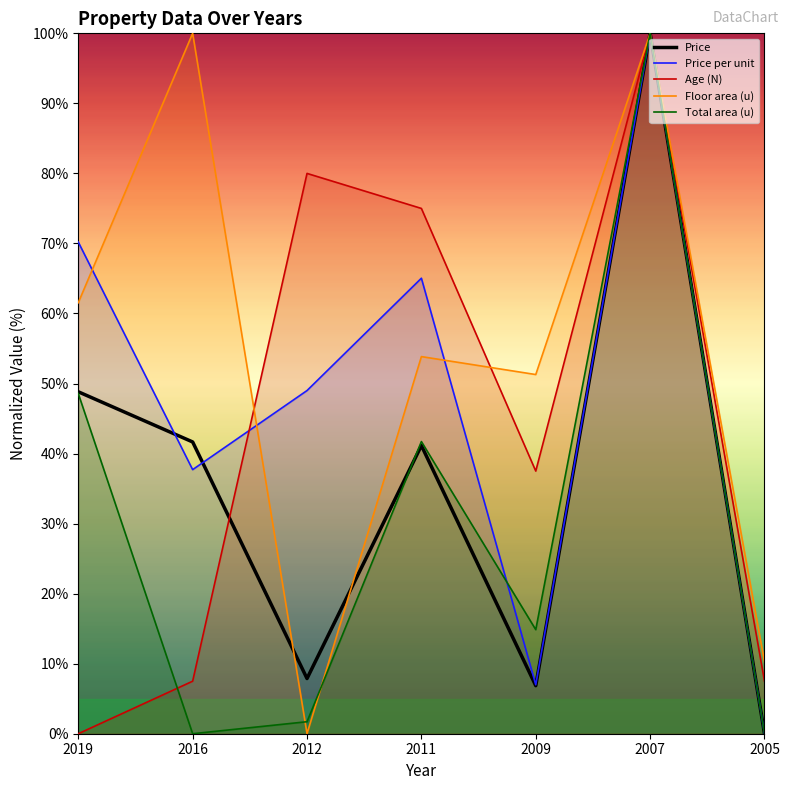

Reading right to left, what are all the values shown in this chart?

Price: 0.0	100.0	6.9	41.1	7.9	41.7	48.8
Price per unit: 0.0	100.0	7.0	65.0	49.0	37.7	70.2
Age (N): 7.5	100.0	37.5	75.0	80.0	7.5	0.0
Floor area (u): 10.3	100.0	51.3	53.8	0.0	100.0	61.5
Total area (u): 0.0	100.0	14.9	41.7	1.7	0.0	48.6